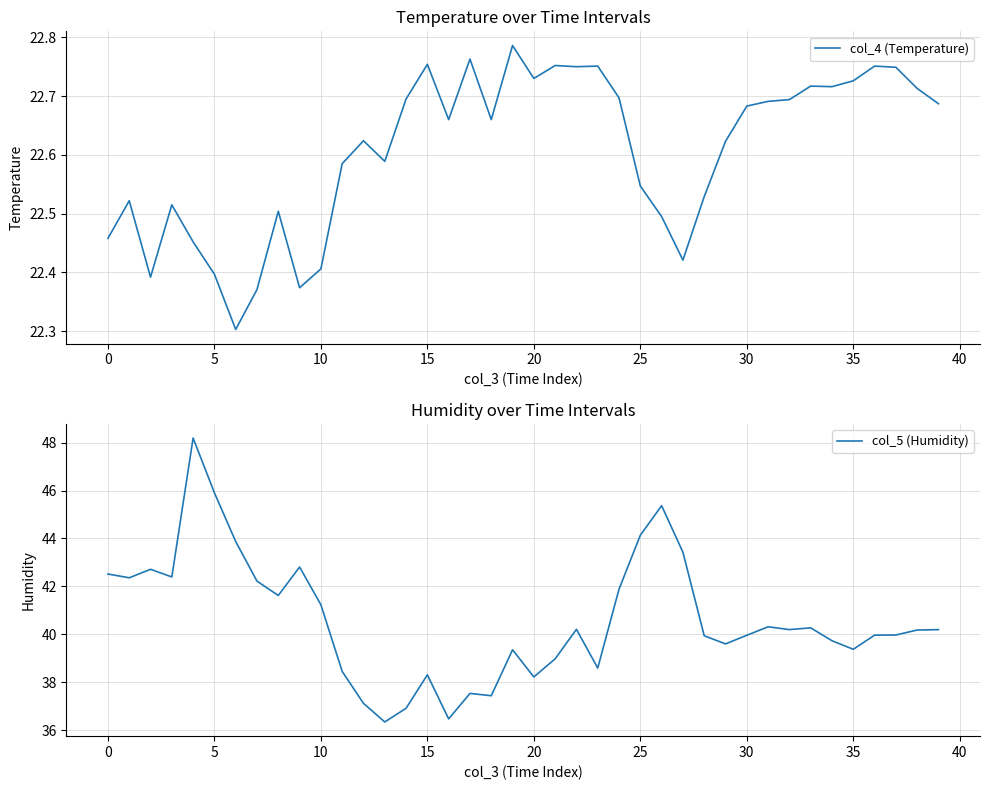

What are all the series names shown in the legend?

col_4 (Temperature), col_5 (Humidity)